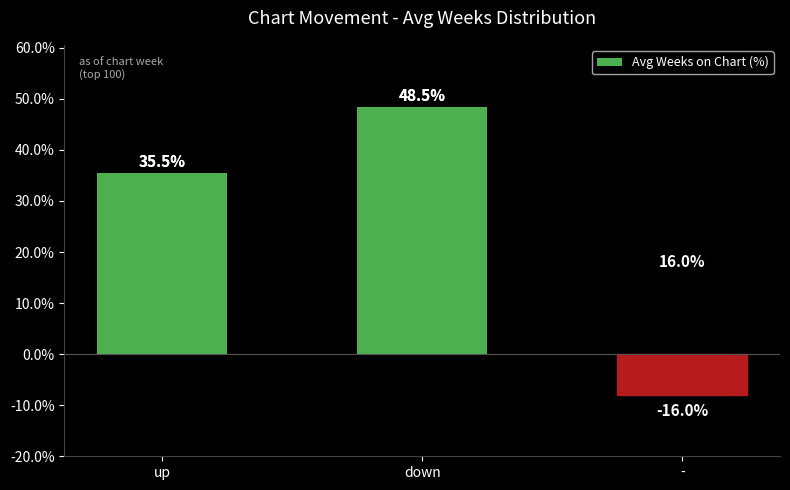

The value at up is 35.5. True or false?

True